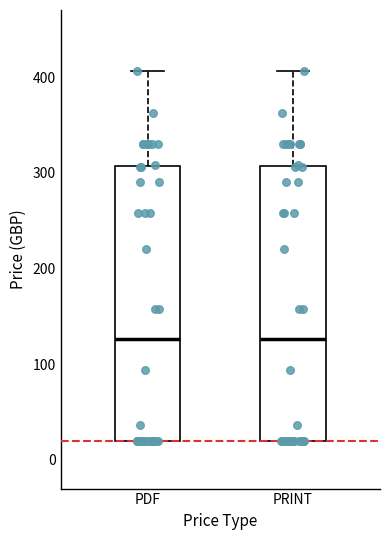

Where does the upper whisker of the box for PRINT end on the y-axis? The values are not printed on the chart, so give them approximately, as read against the axis.

410